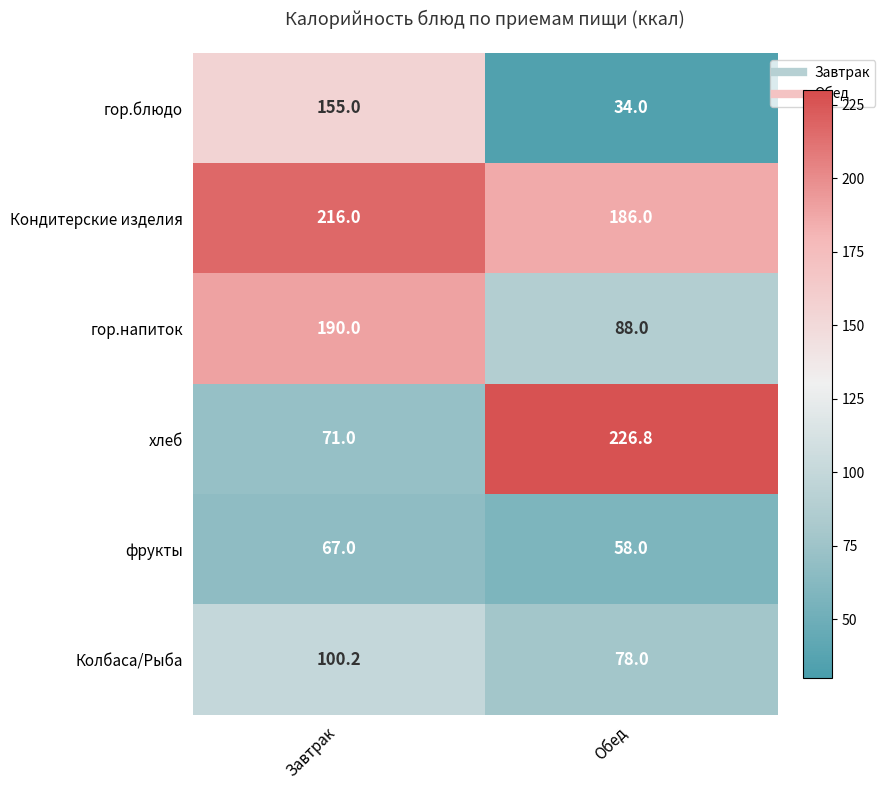

What is the spread (max minus min) of values at Завтрак?

149.0